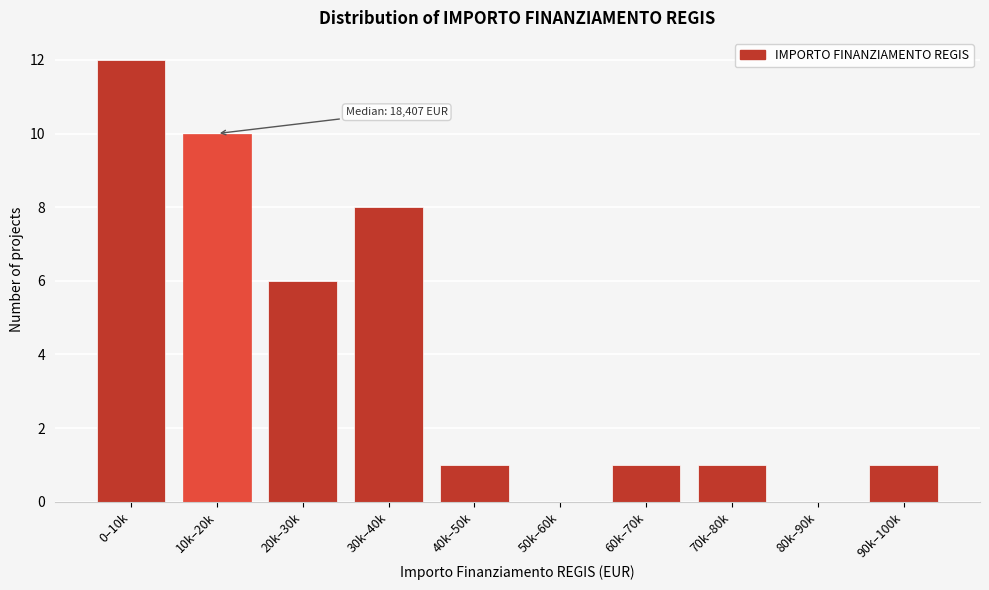

Reading left to right, transcribe all the data shown in this chart.

0–10k=12	10k–20k=10	20k–30k=6	30k–40k=8	40k–50k=1	50k–60k=0	60k–70k=1	70k–80k=1	80k–90k=0	90k–100k=1